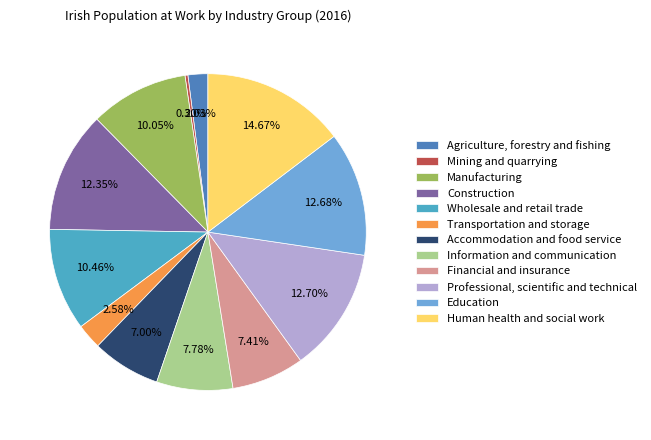

To the nearest percent, what is the difference between the largest and smallest slice percentages?

14%